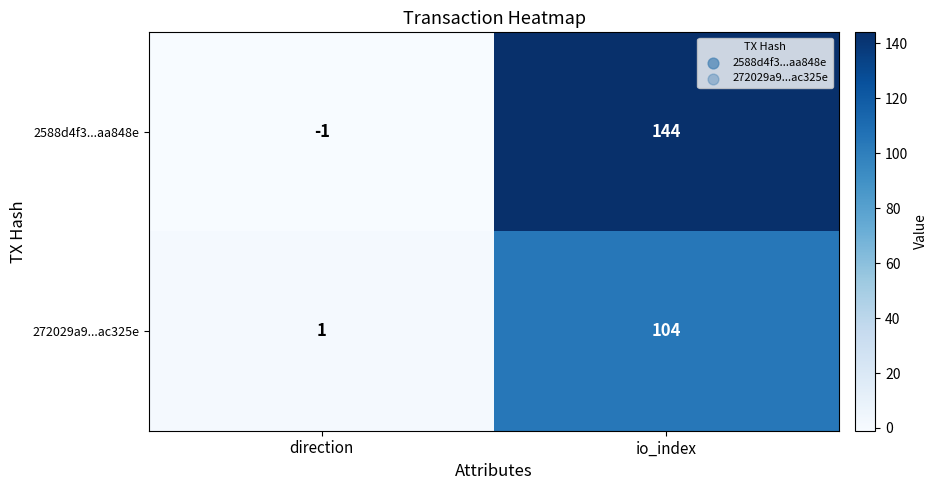

What is the difference between the highest and lowest values at direction?

2